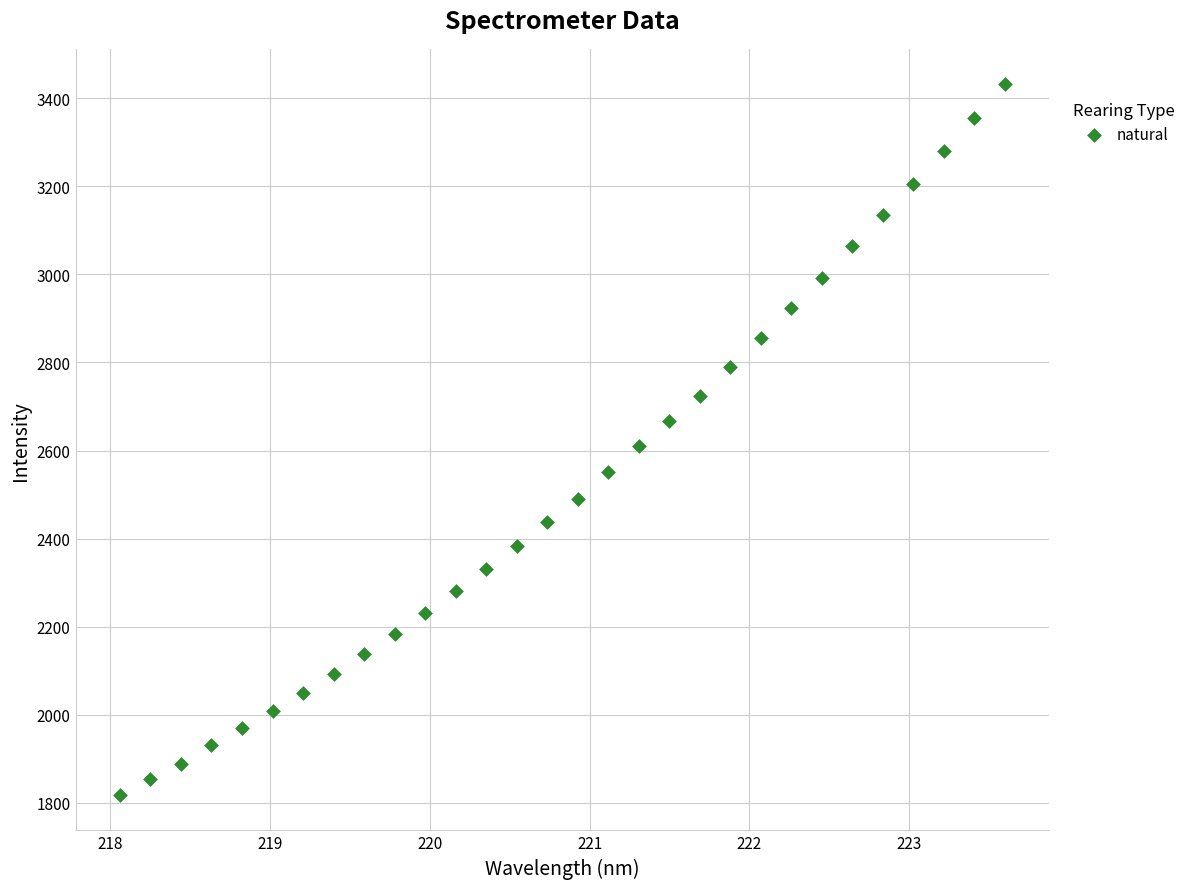

What is the range of X values (max minus min)?

5.5